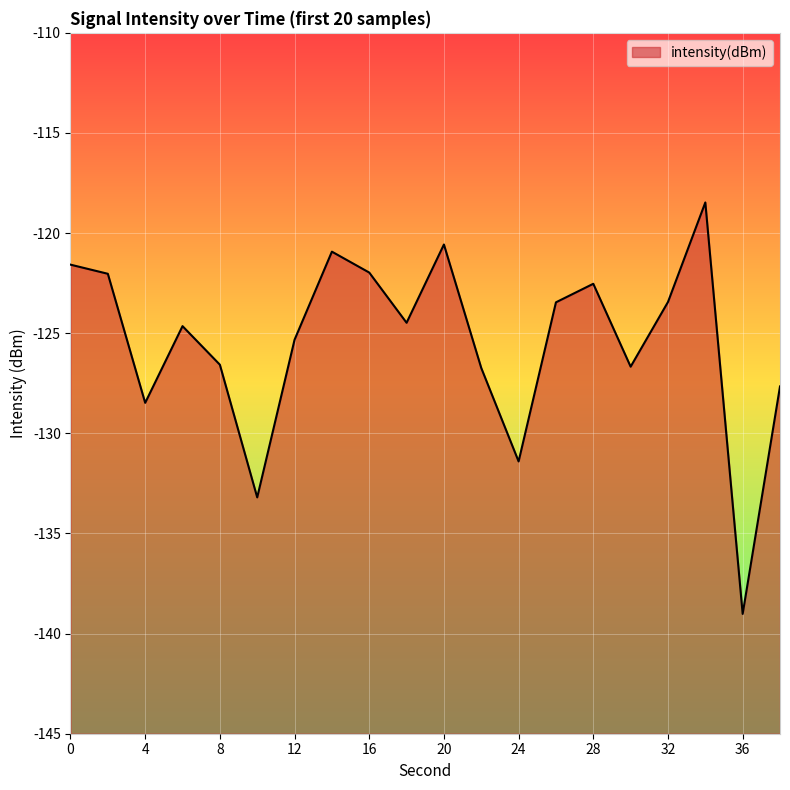

The value at 14 is -120.9. True or false?

True